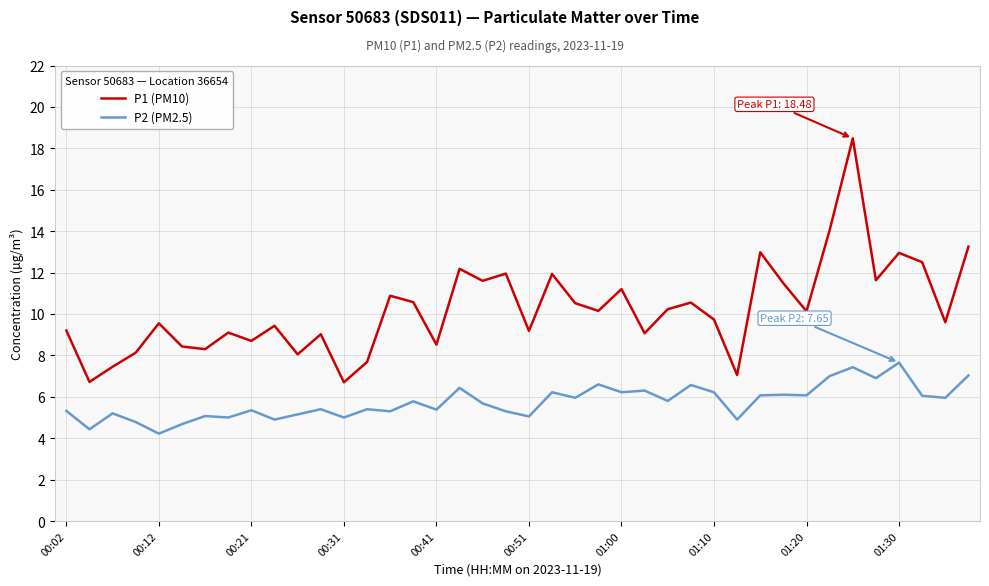

Rank the series by their maximum value, from highest to lowest.

P1 (PM10), P2 (PM2.5)